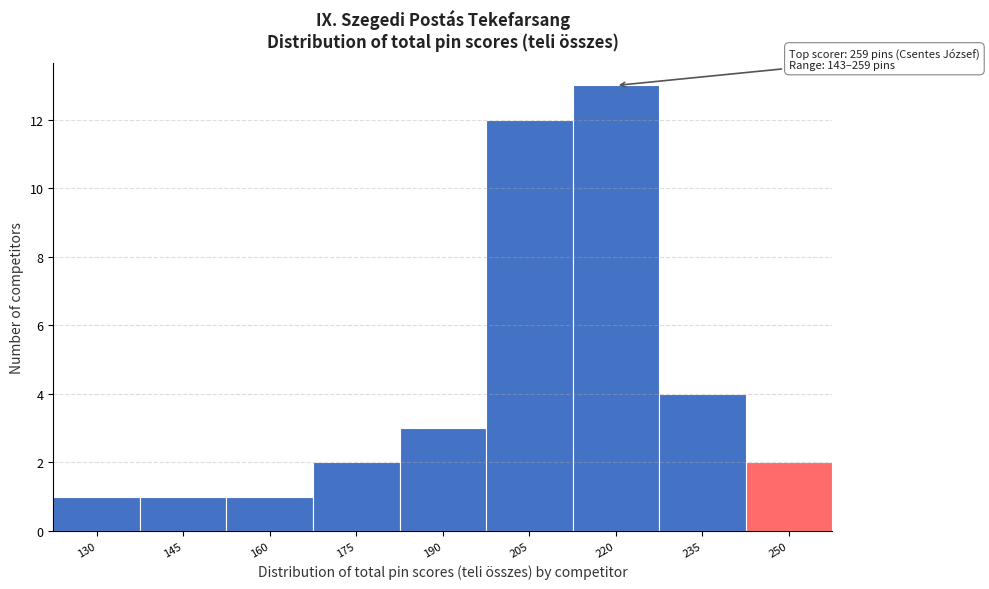

Reading left to right, transcribe all the data shown in this chart.

1	1	1	2	3	12	13	4	2